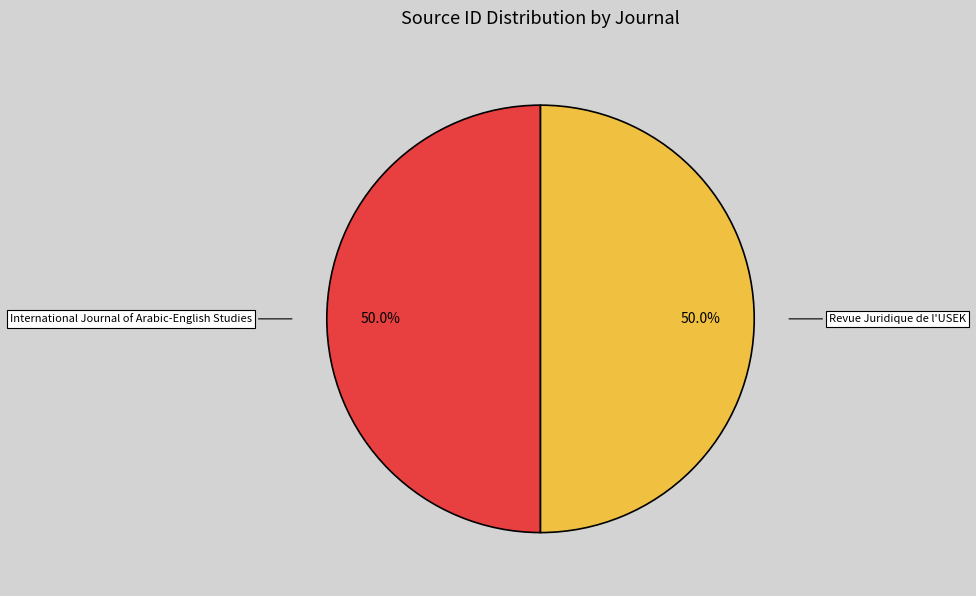

Is it true that International Journal of Arabic-English Studies is 50% of the pie?

True